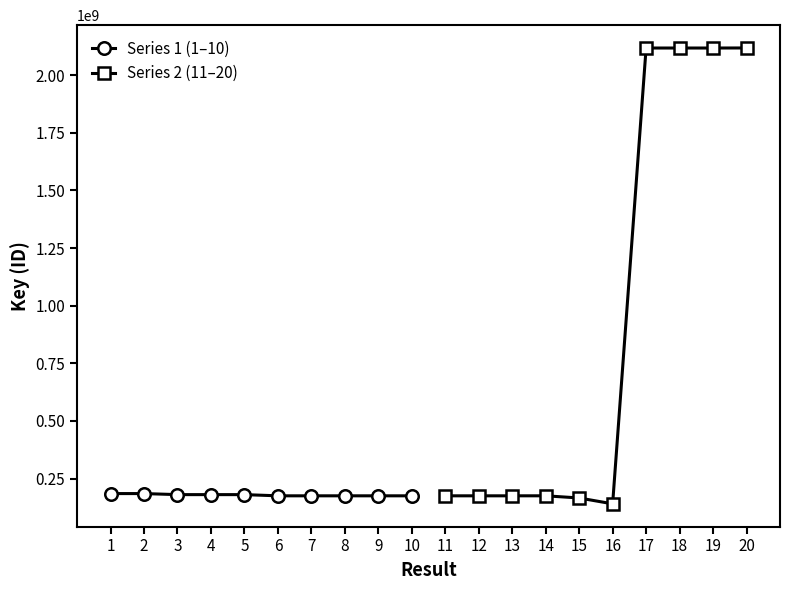

Where is Series 2 (11–20) nearest to the value 1129300579?

14